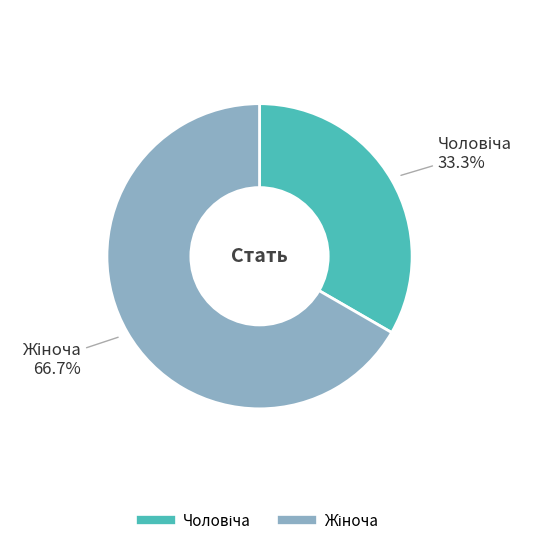

Is there a majority slice in this chart?

Yes